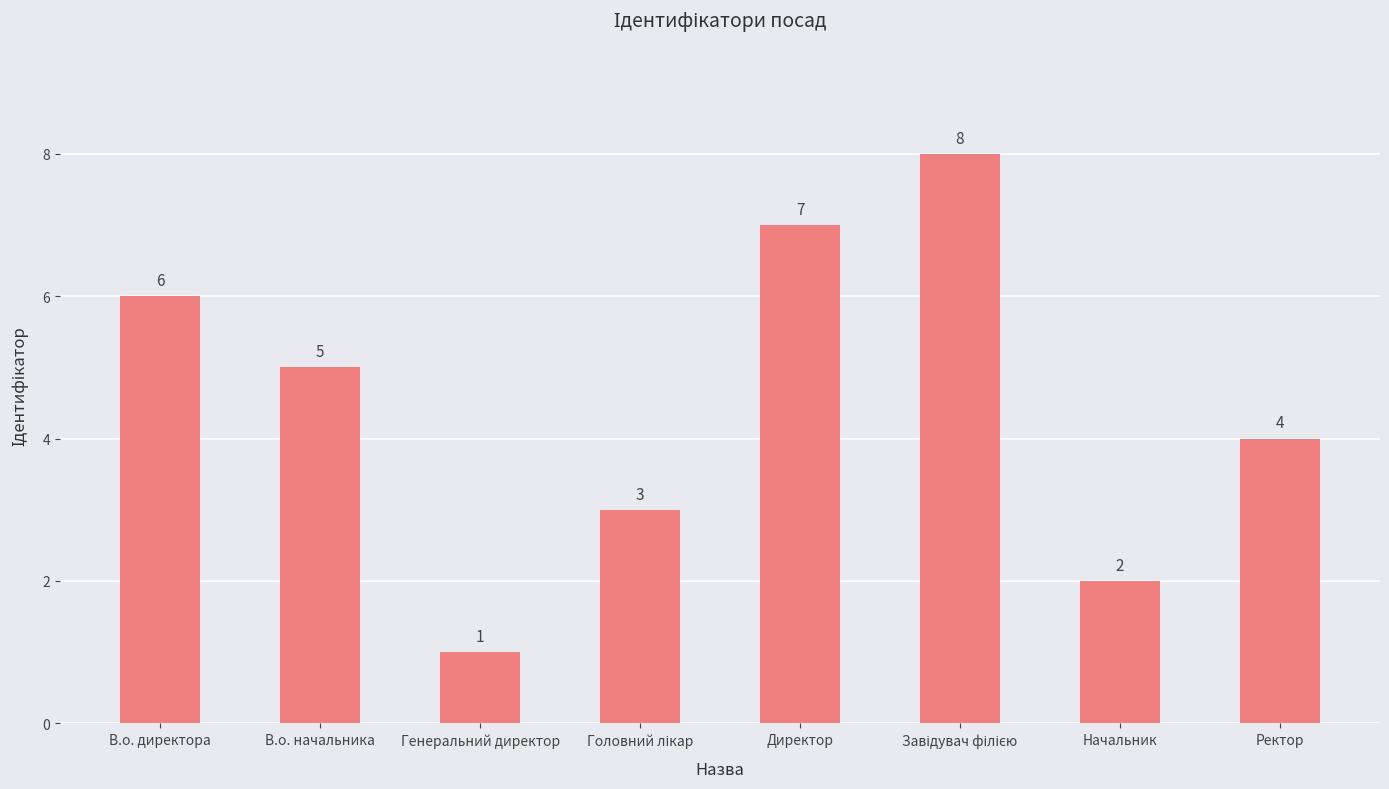

Are the bars horizontal?

No